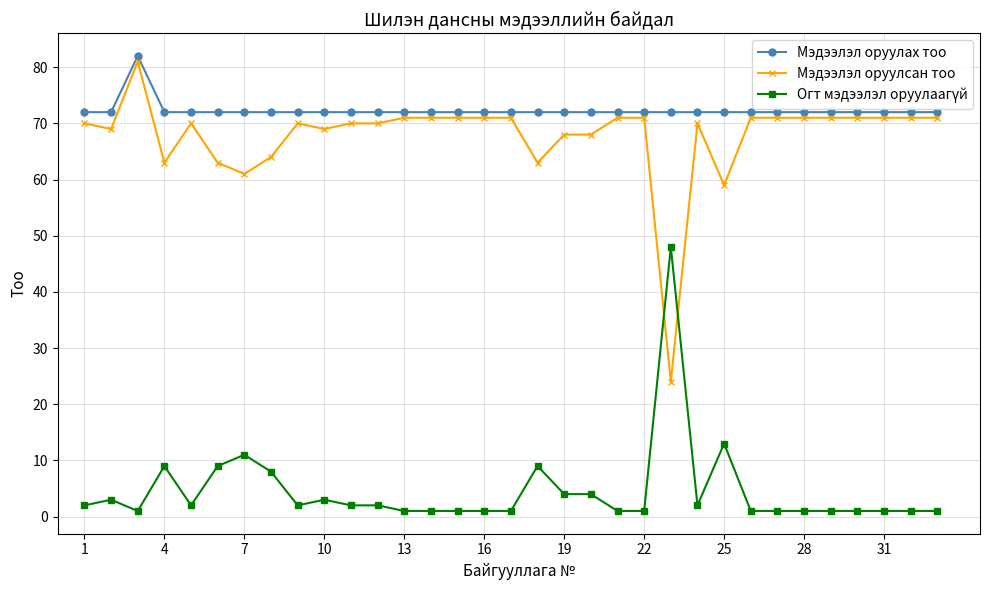

Which series has the widest spread of values?

Мэдээлэл оруулсан тоо